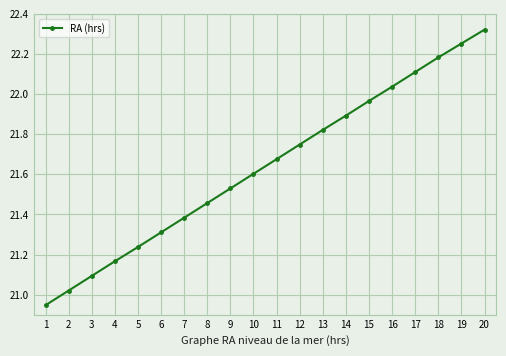

Does the chart display data point markers on the line(s)?

Yes